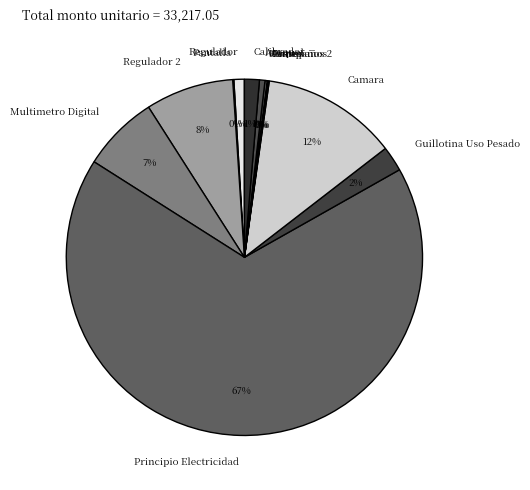

Is it true that Multimetro Digital is 7% of the pie?

True